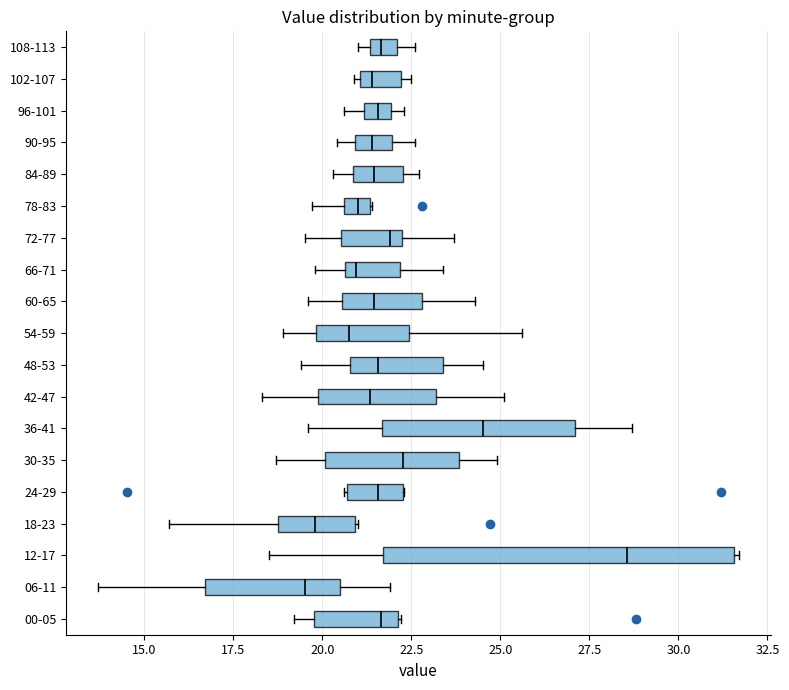

Which box is the widest, from its left edge to its right edge?

12-17